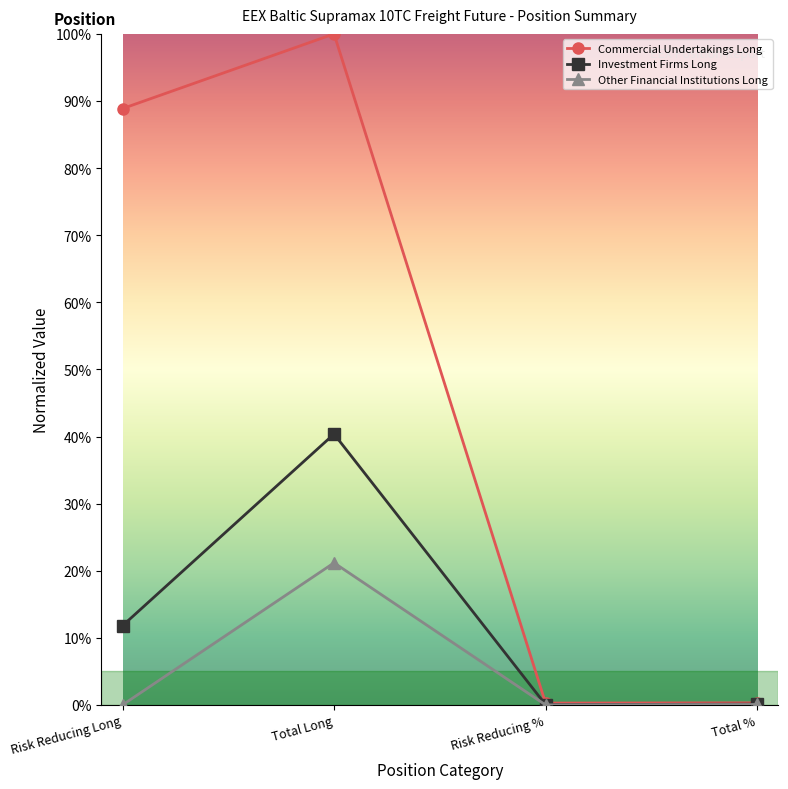

Which series has the widest spread of values?

Commercial Undertakings Long